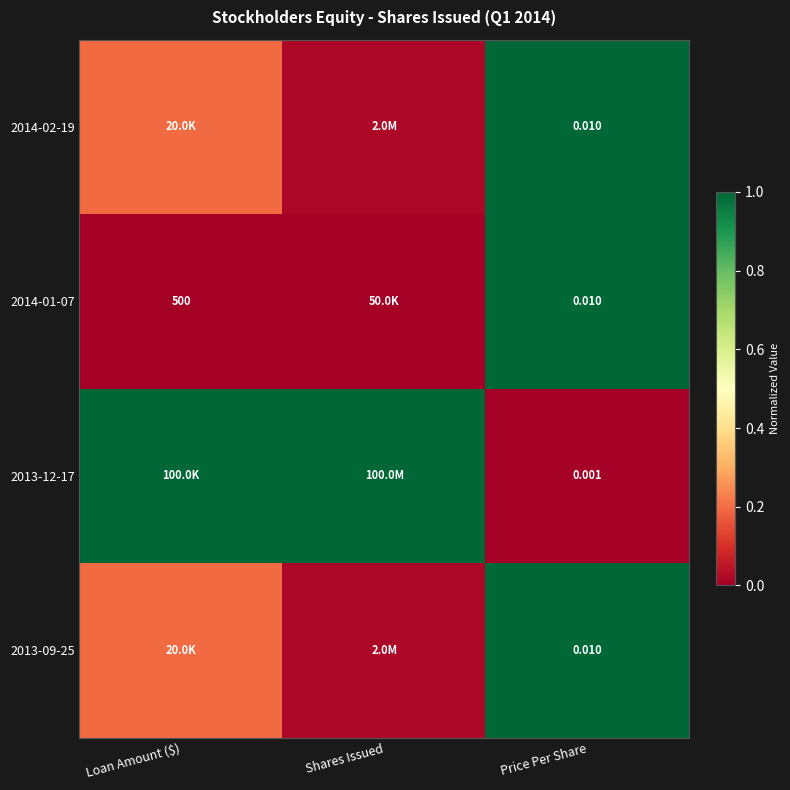

True or false: 2014-02-19 has a value of 0.5 at Price Per Share.

False